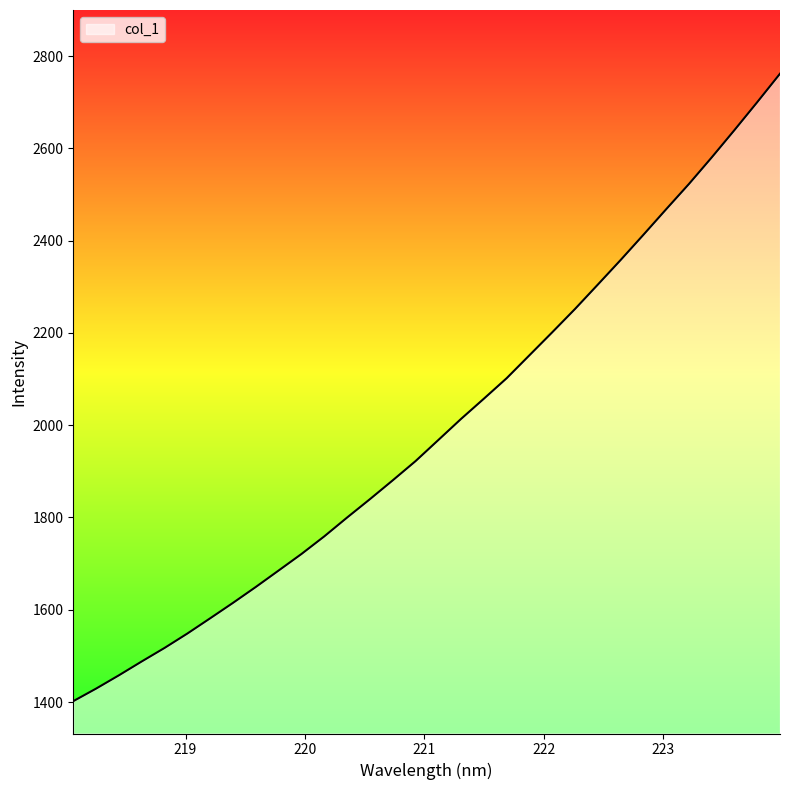

What is the minimum value shown in the chart?

1401.8